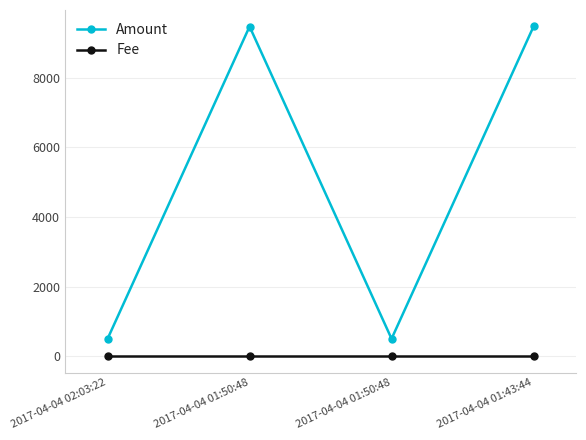

What are all the series names shown in the legend?

Amount, Fee